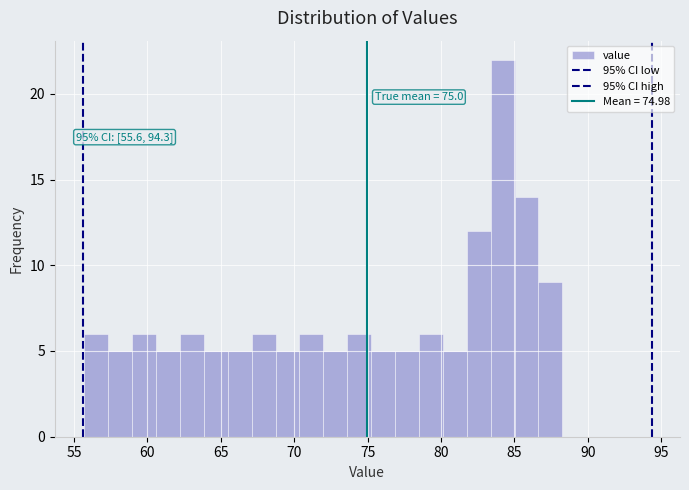

Around what value on the x-axis is the tallest bar? Give the approximate position of its centre, as read against the axis.

84.0